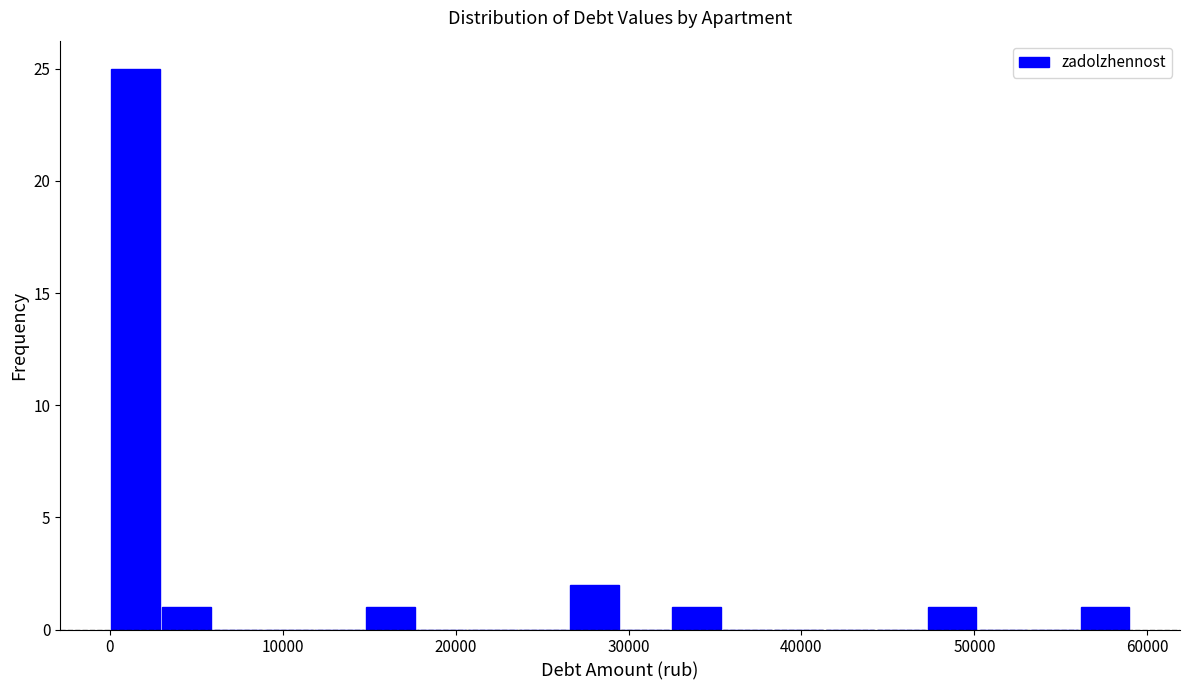

Read against the x-axis, roughly where is the centre of the tallest bar?

1000